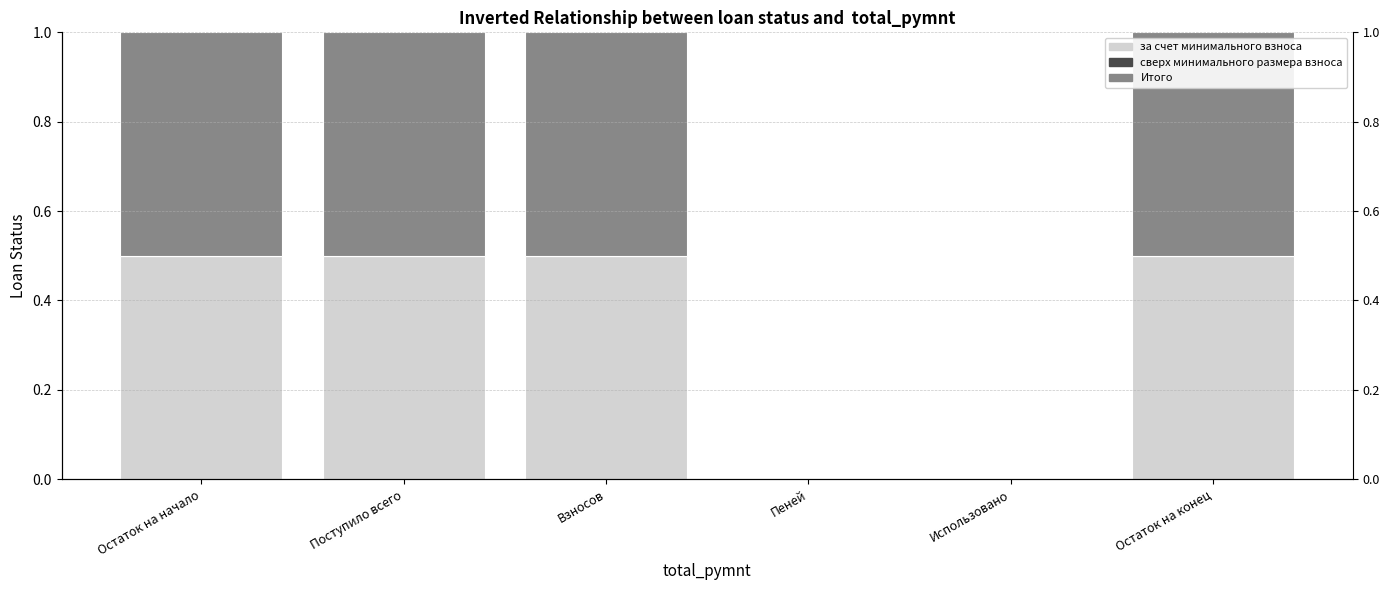

What is the greatest value displayed?

0.5